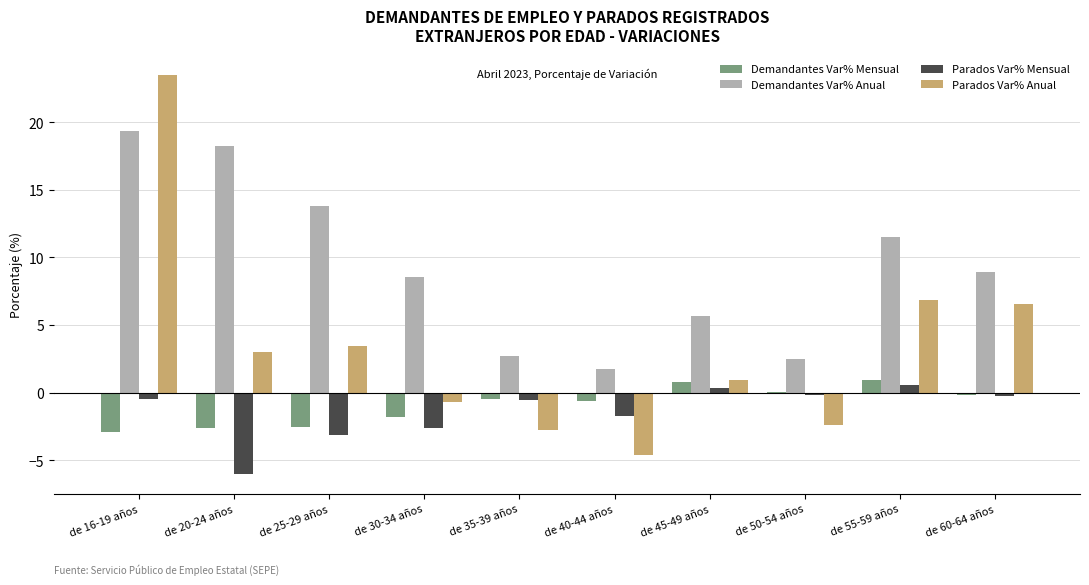

Count the number of categories in the chart.

10